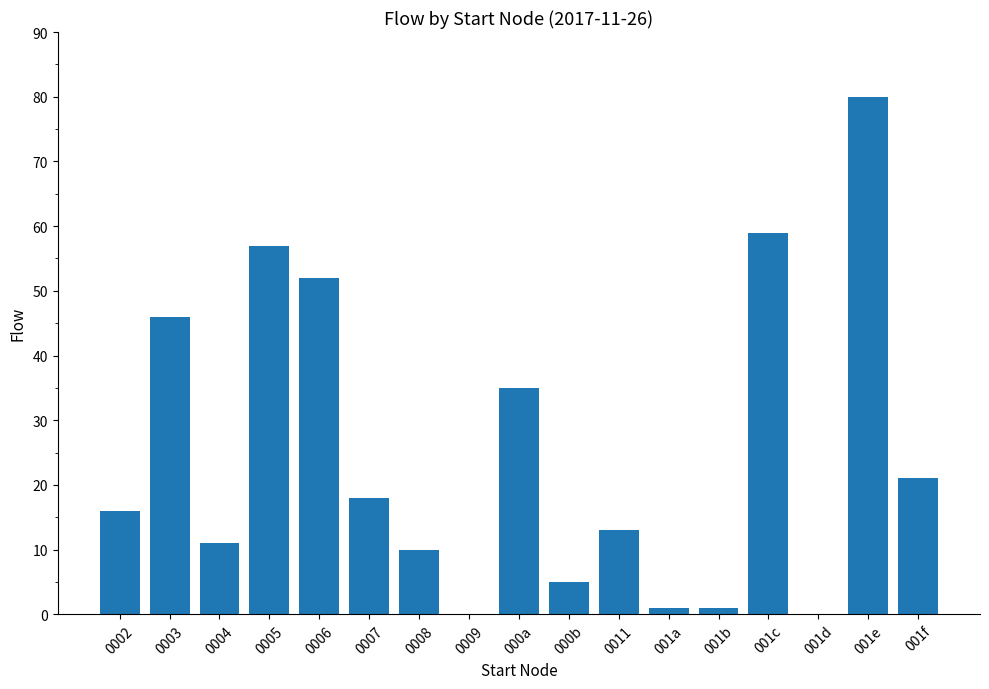

Reading left to right, list all the values displayed in this chart.

0002=16	0003=46	0004=11	0005=57	0006=52	0007=18	0008=10	0009=0	000a=35	000b=5	0011=13	001a=1	001b=1	001c=59	001d=0	001e=80	001f=21